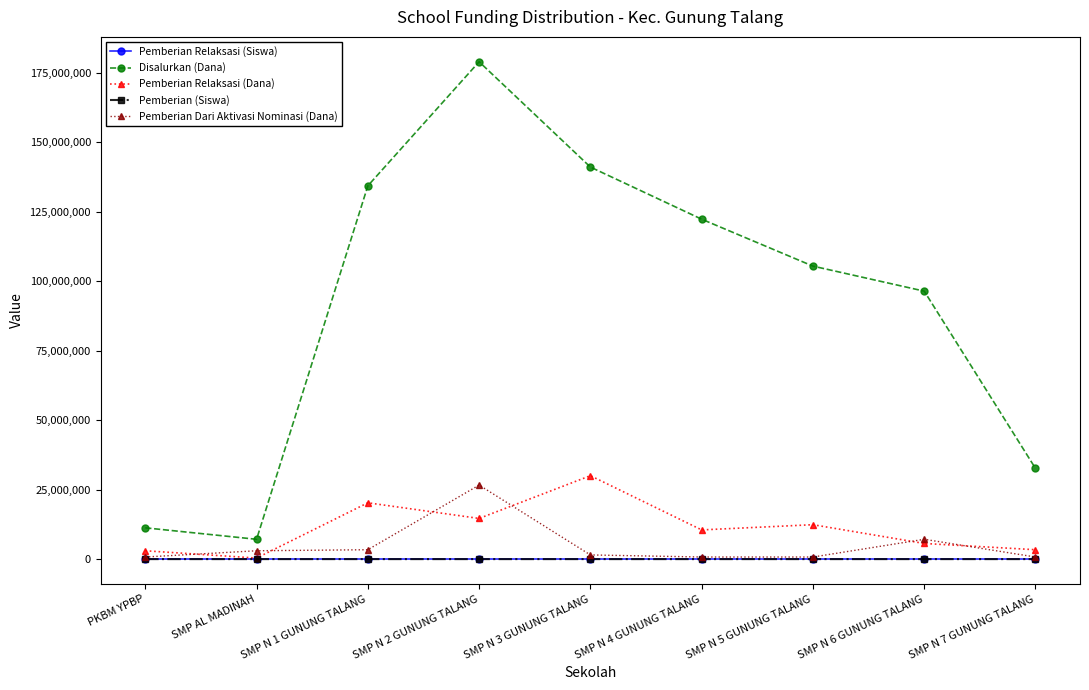

How many lines are shown in the chart?

5